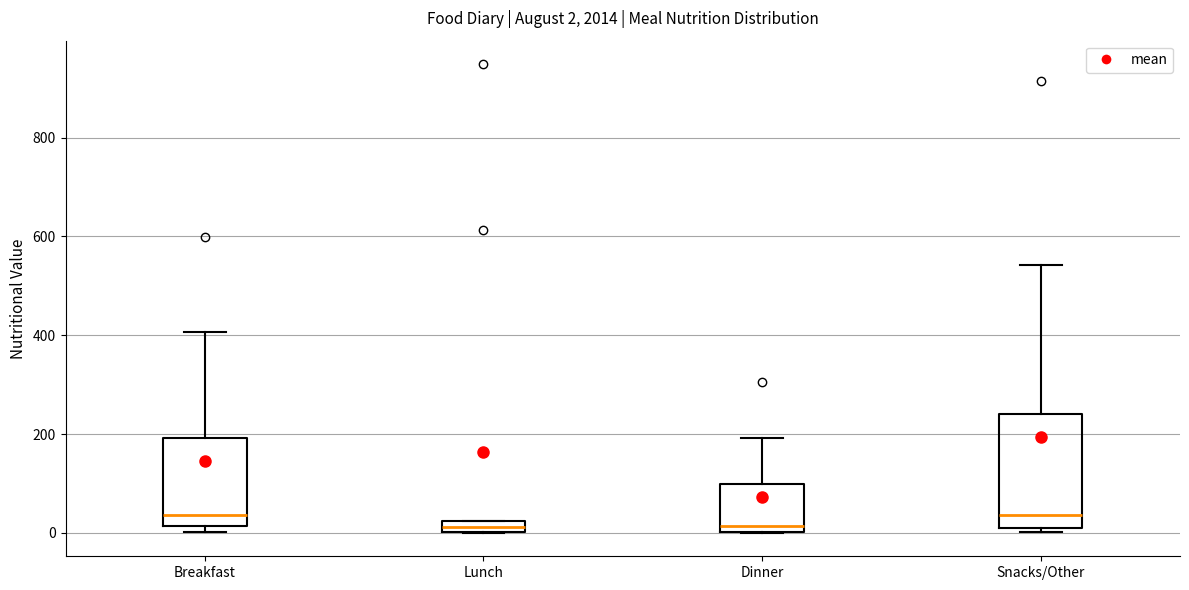

Comparing the boxes themselves (not the whiskers), which one is the tallest?

Snacks/Other